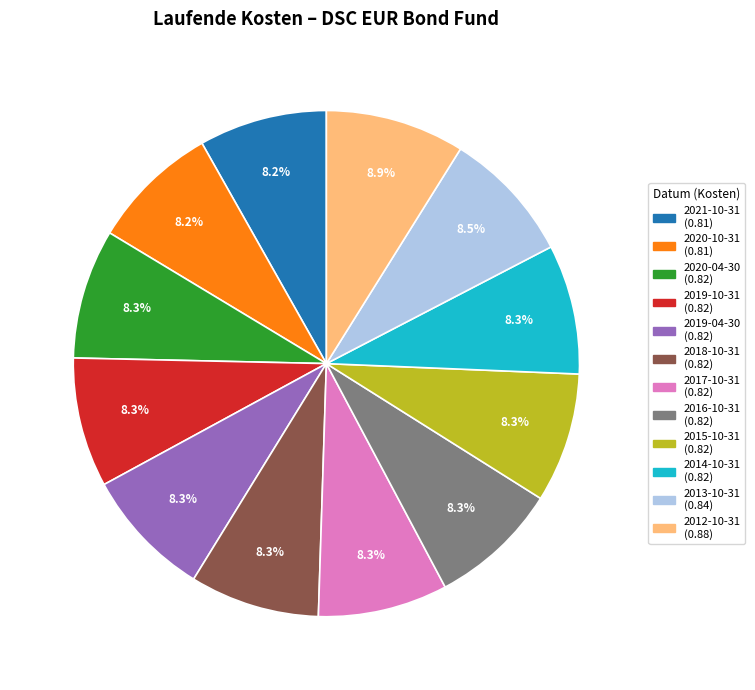

Is there a majority slice in this chart?

No